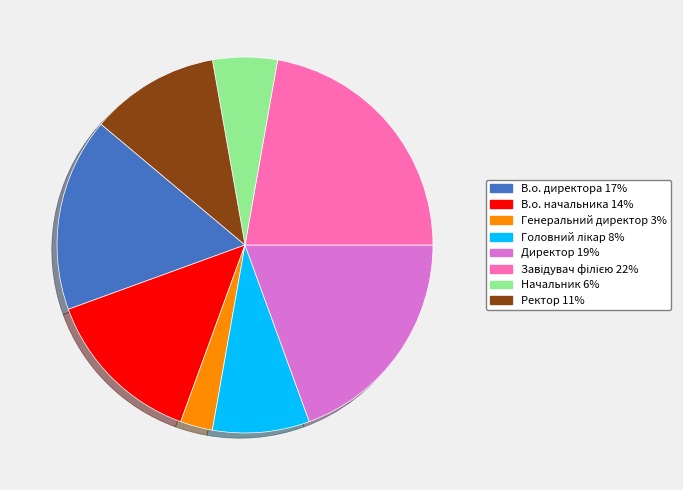

Is Генеральний директор the majority of the pie?

No